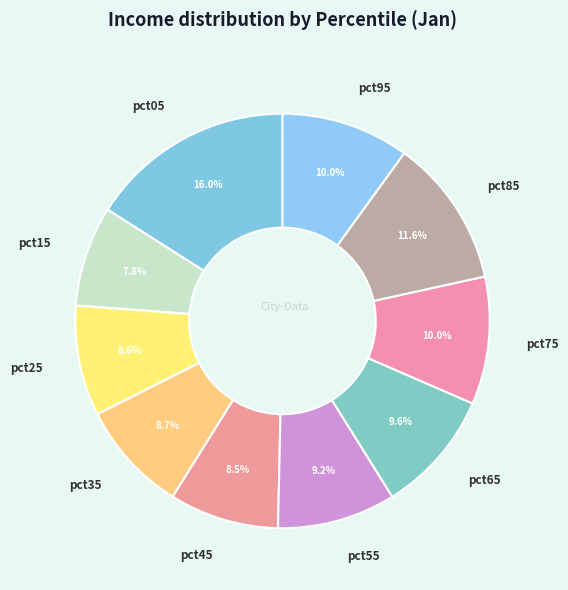

What percentage is NOT represented by pct35?

91.3%